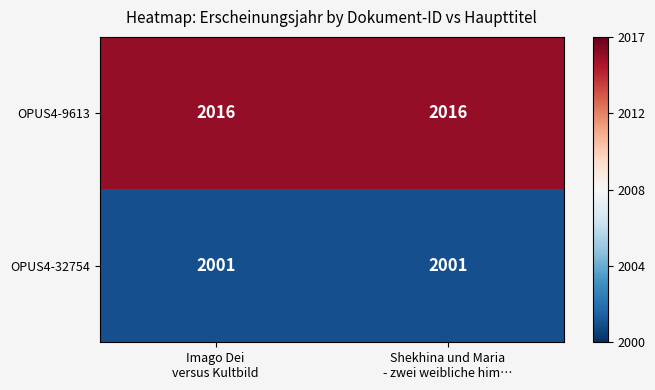

What is the lowest value of the OPUS4-32754 series?

2001